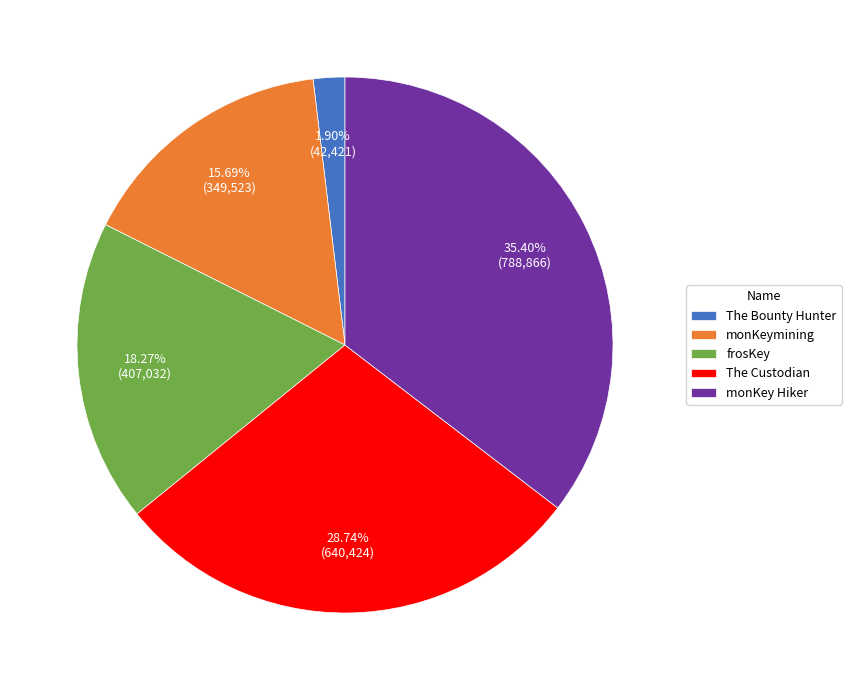

Which has a higher value, monKey Hiker or frosKey?

monKey Hiker